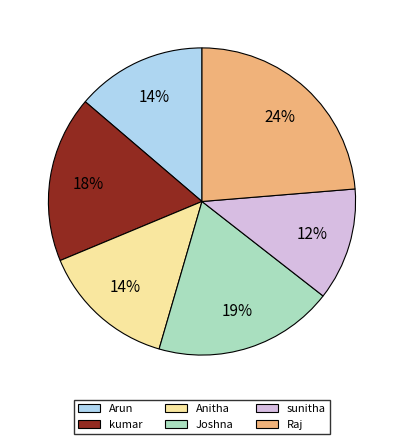

True or false: Arun accounts for 23% of the total.

False